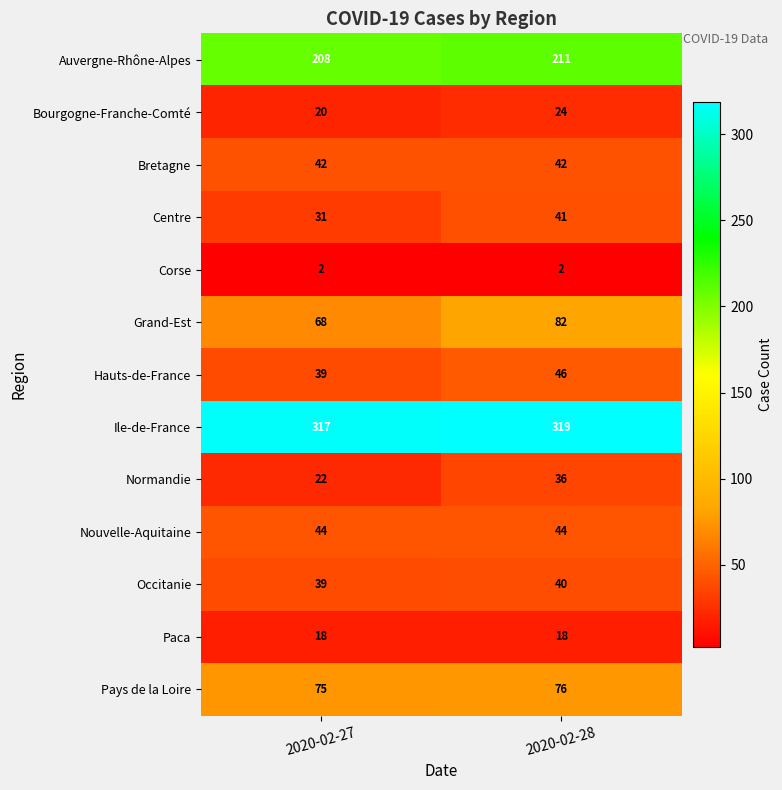

Which series has the largest total across all categories?

Ile-de-France